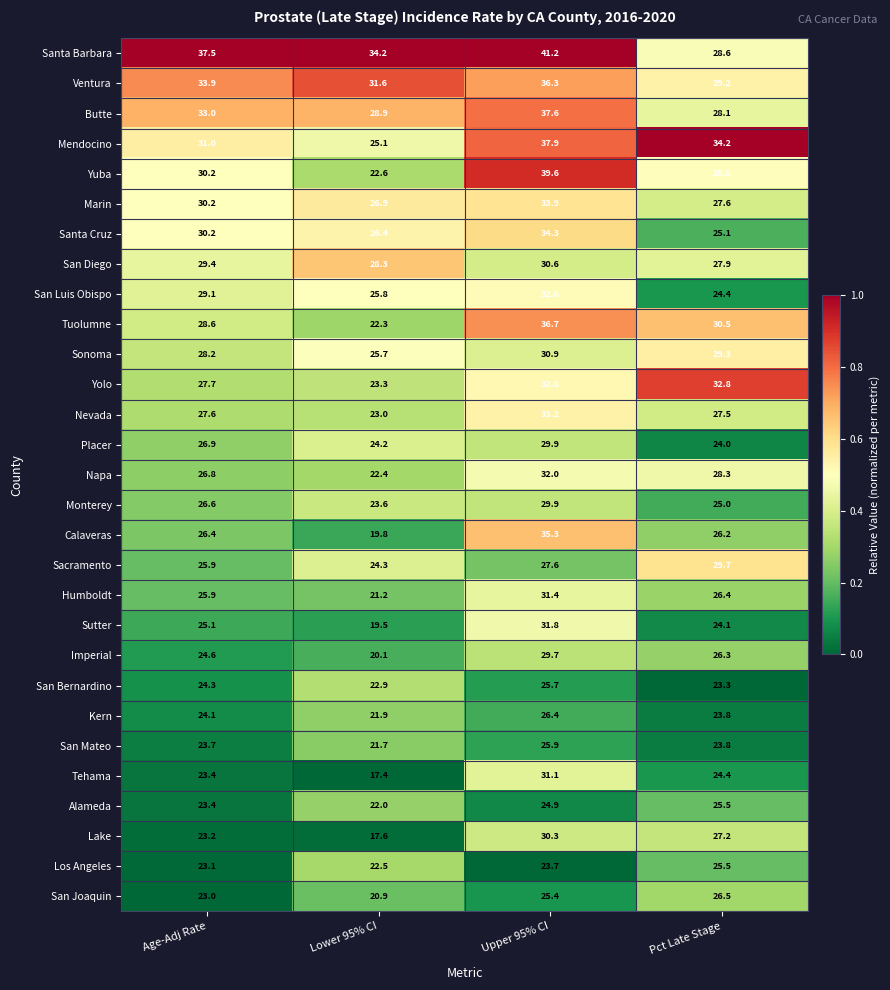

At which category is the sum across all series the highest?

Upper 95% CI